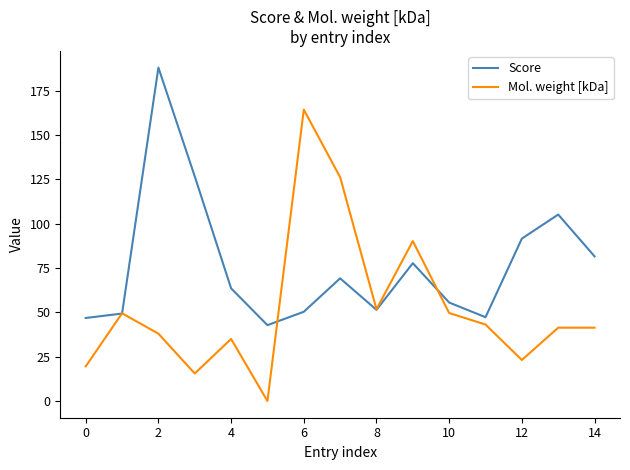

How many interior local valleys does the Mol. weight [kDa] series have?

4